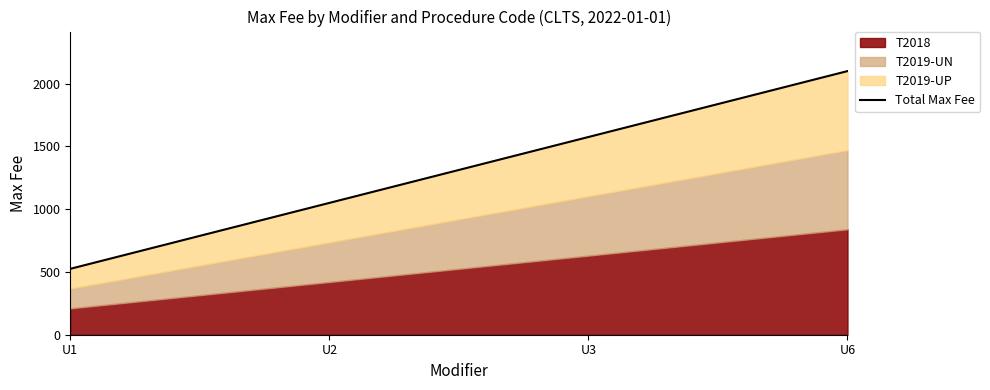

Where does the data first go above 1575?

U6